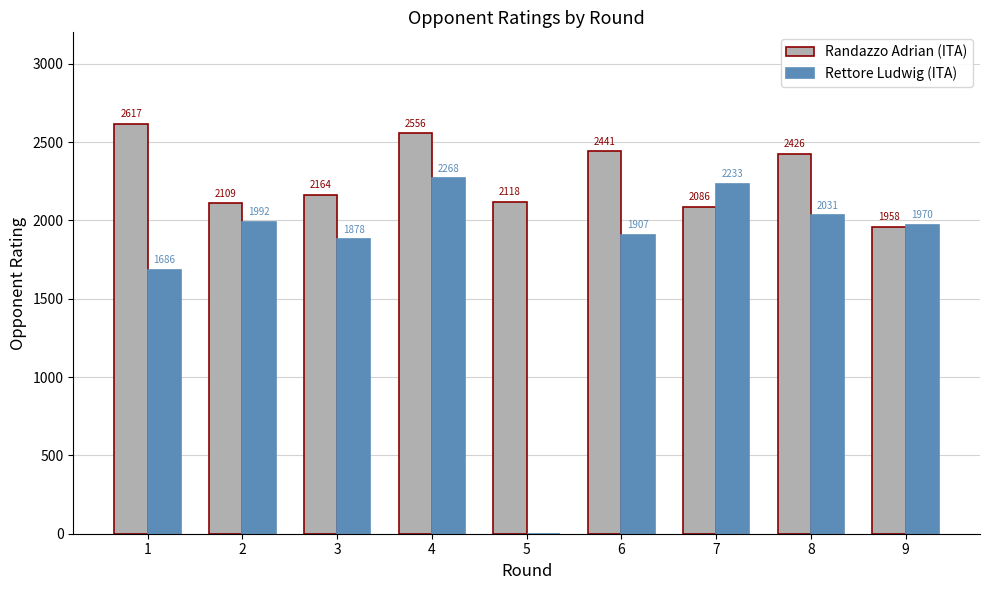

What is the sum of all Rettore Ludwig (ITA) values?

15965